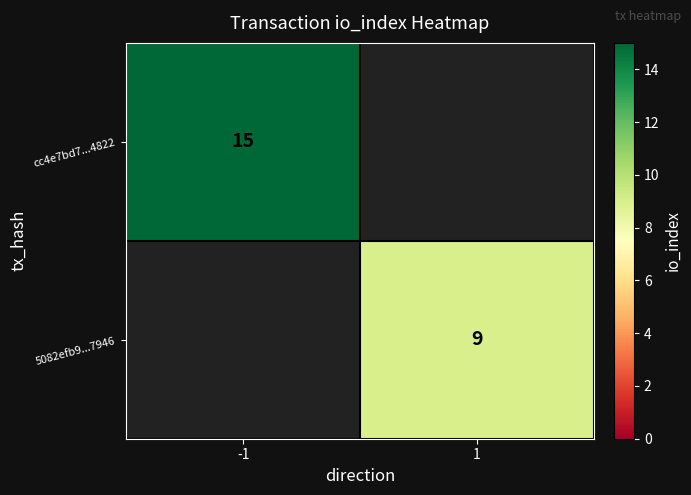

The 5082efb9...7946 series shows 14 at 1. True or false?

False